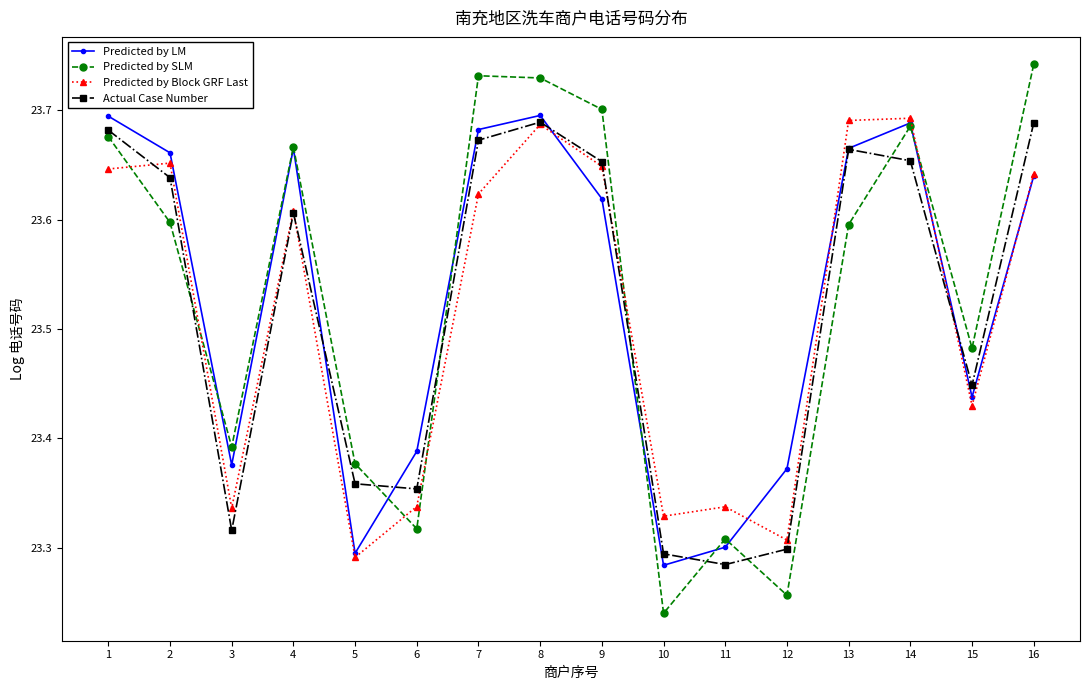

True or false: Predicted by SLM and Predicted by Block GRF Last intersect in this chart.

True